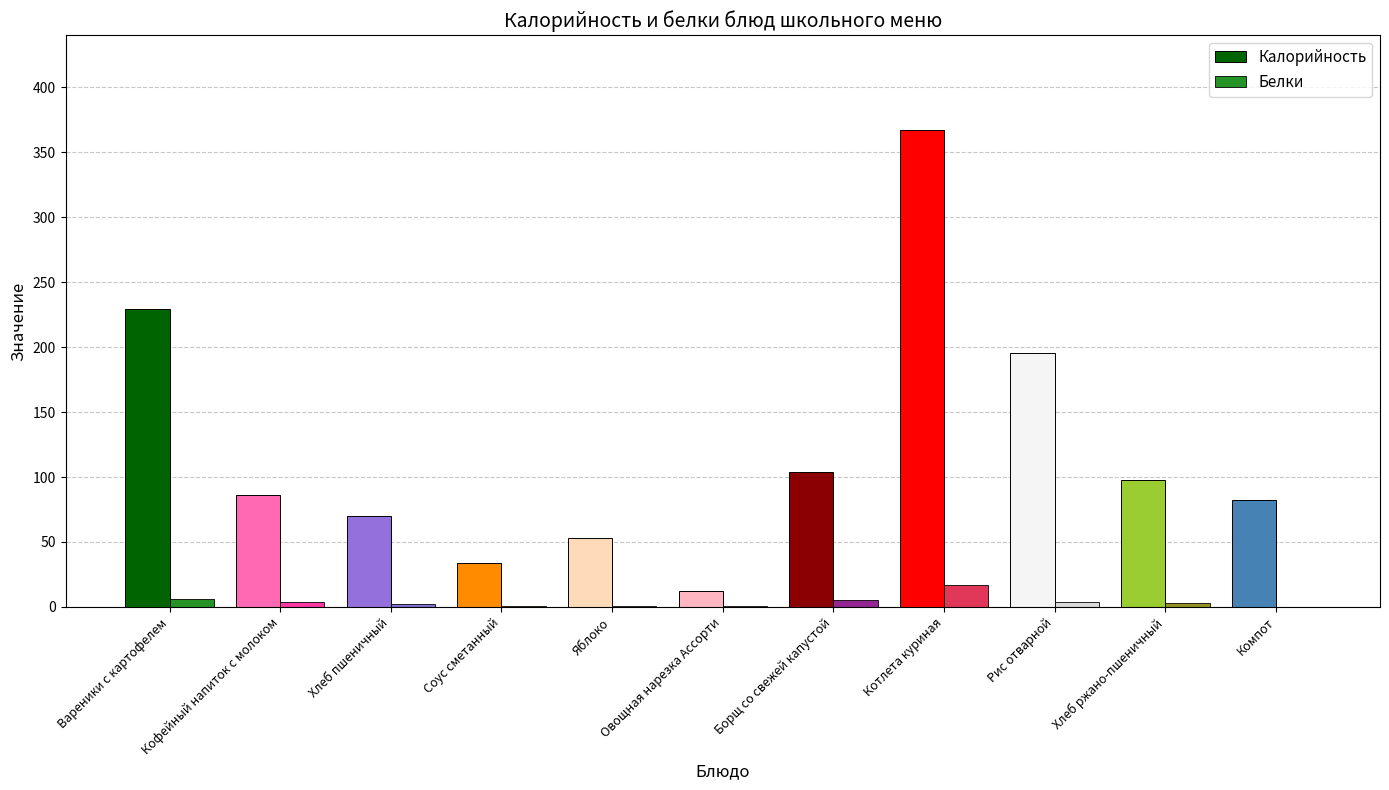

What is the difference between the Белки values at Компот and Вареники с картофелем?

5.6